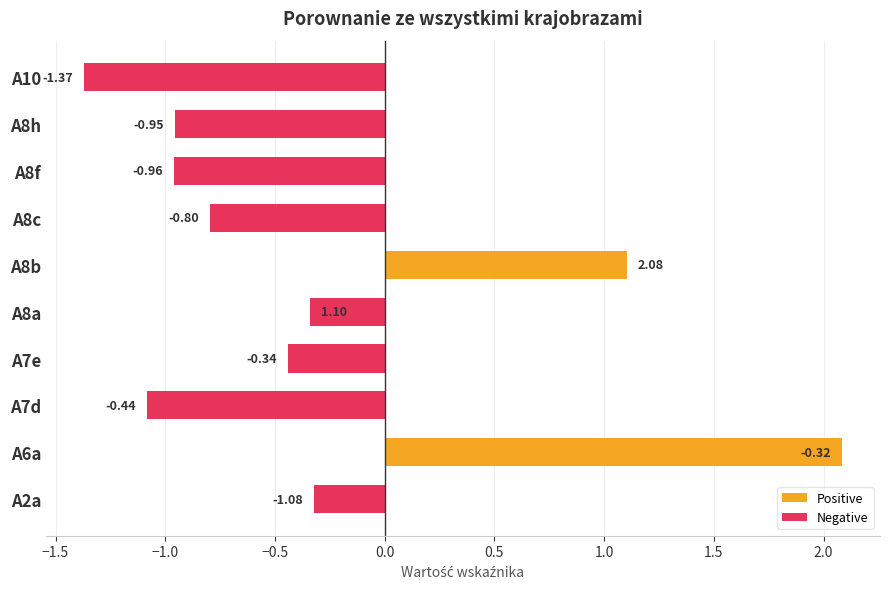

Count the number of values greater than 0.

2